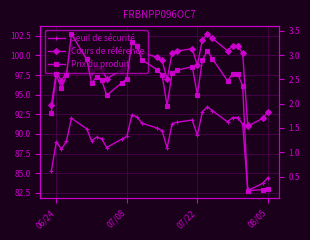

How many interior local peaks does the Seuil de sécurité series have?

6